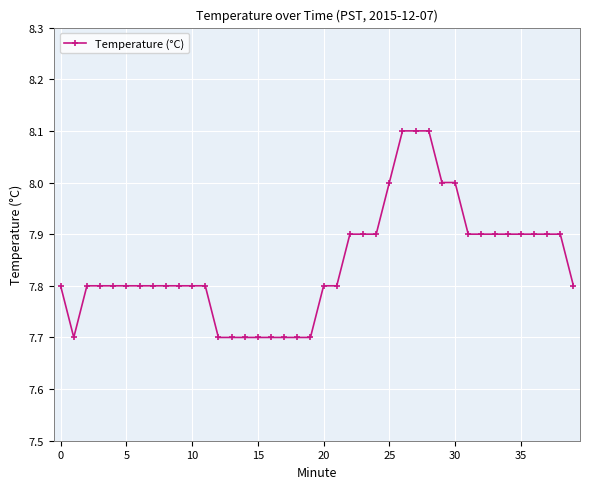

What is the difference between the maximum and minimum values?

0.4